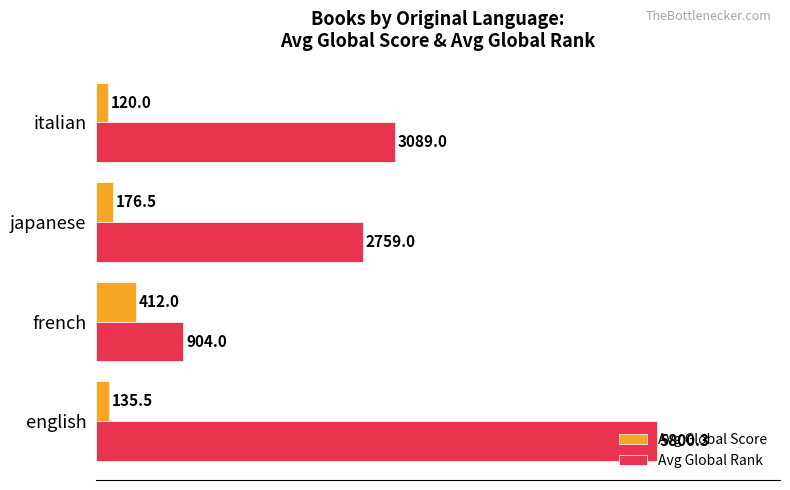

List the series in order of their peak value, lowest first.

Avg Global Score, Avg Global Rank